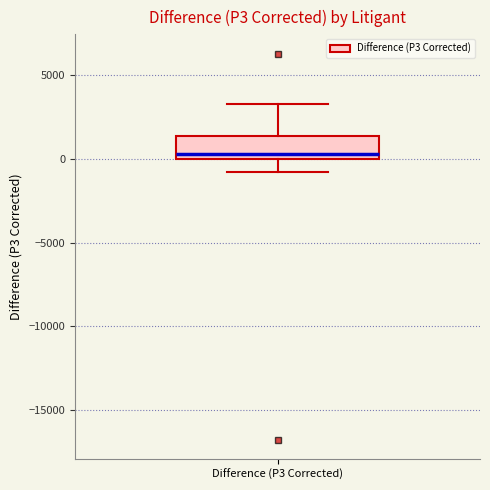

Where is the upper edge of the box for Difference (P3 Corrected) on the y-axis? The values are not printed on the chart, so give them approximately, as read against the axis.

1500